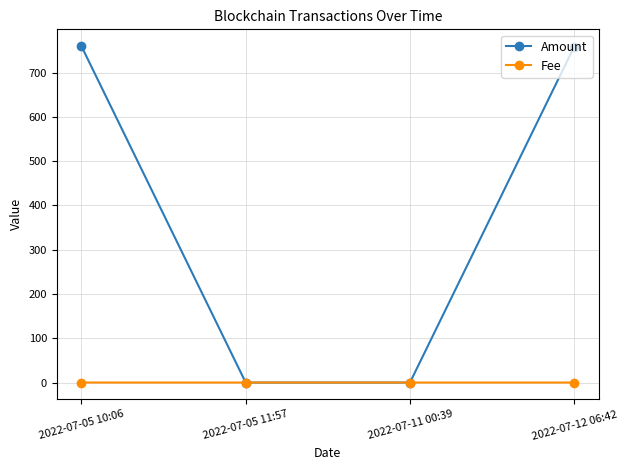

How many values in the Amount series exceed 758?

2